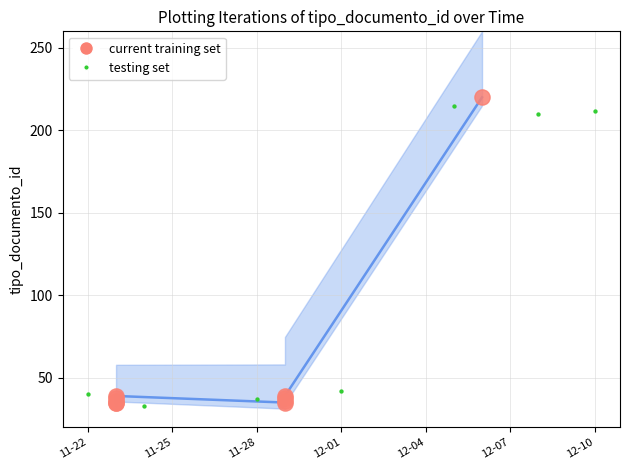

Between 2023-12-06 and 2023-11-23, which is larger?

2023-12-06